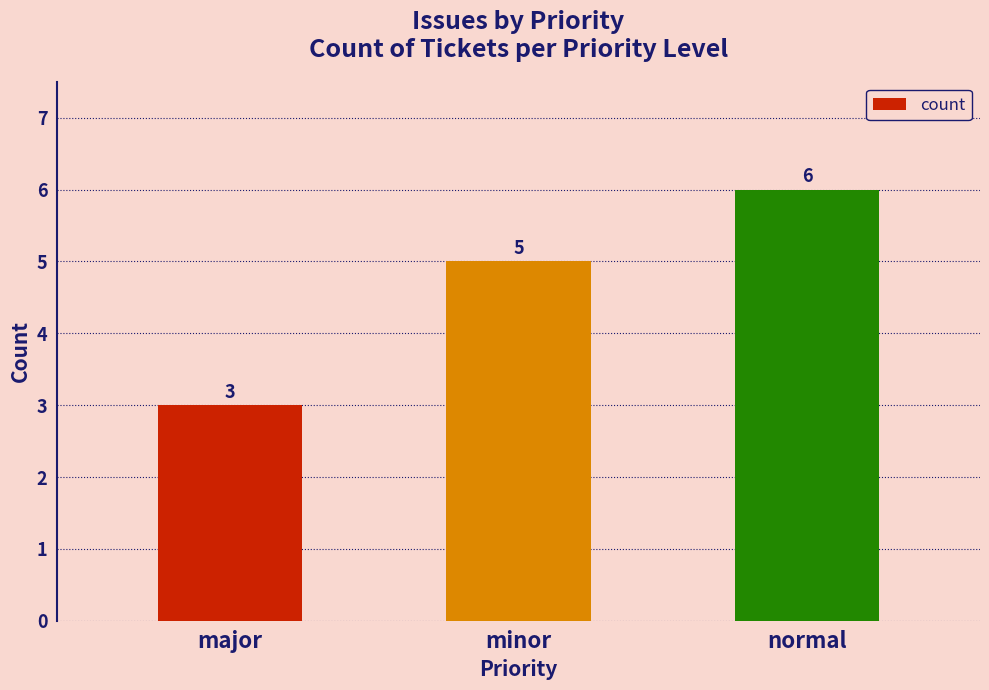

What is the difference between the maximum and minimum values?

3